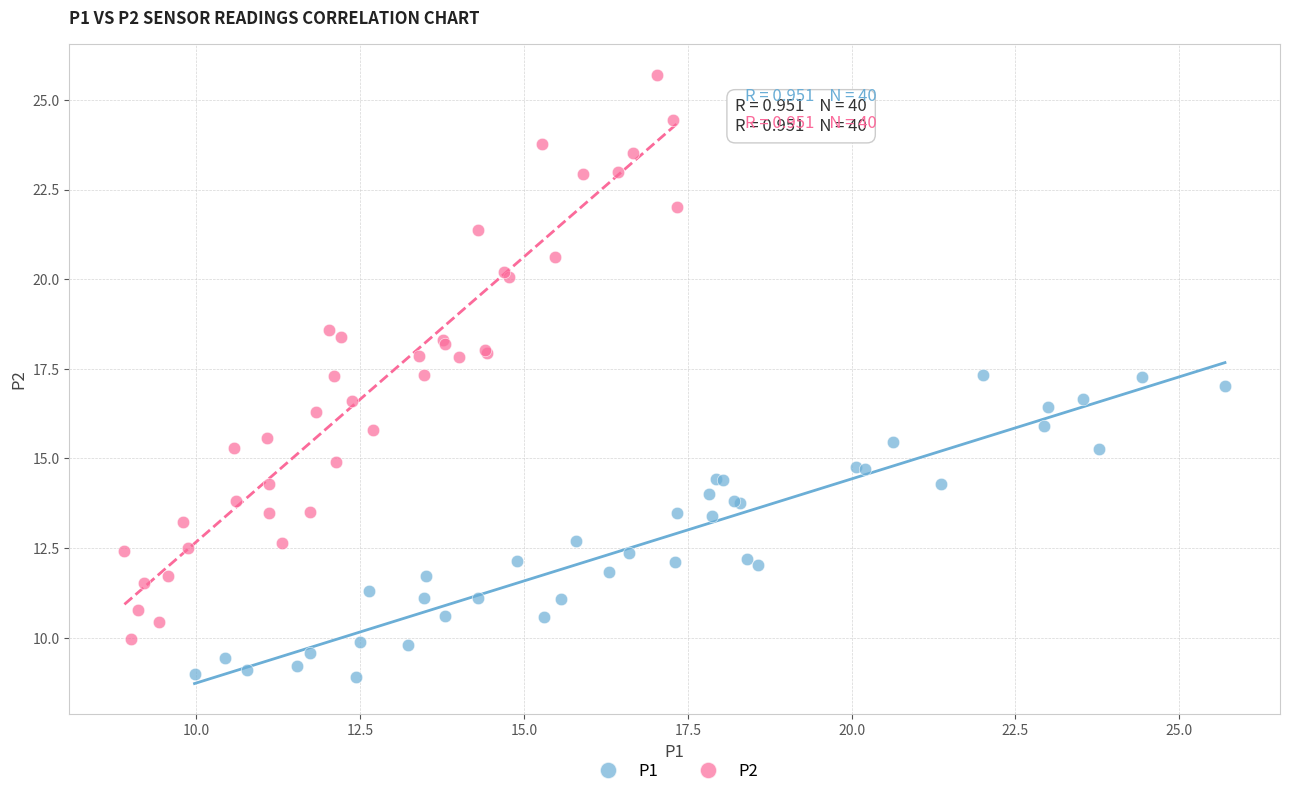

Which series reaches the minimum Y coordinate?

P1